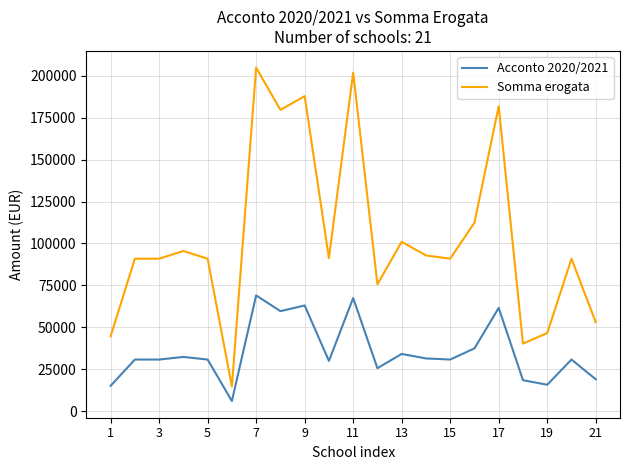

What is the lowest value of the Acconto 2020/2021 series?

6040.9